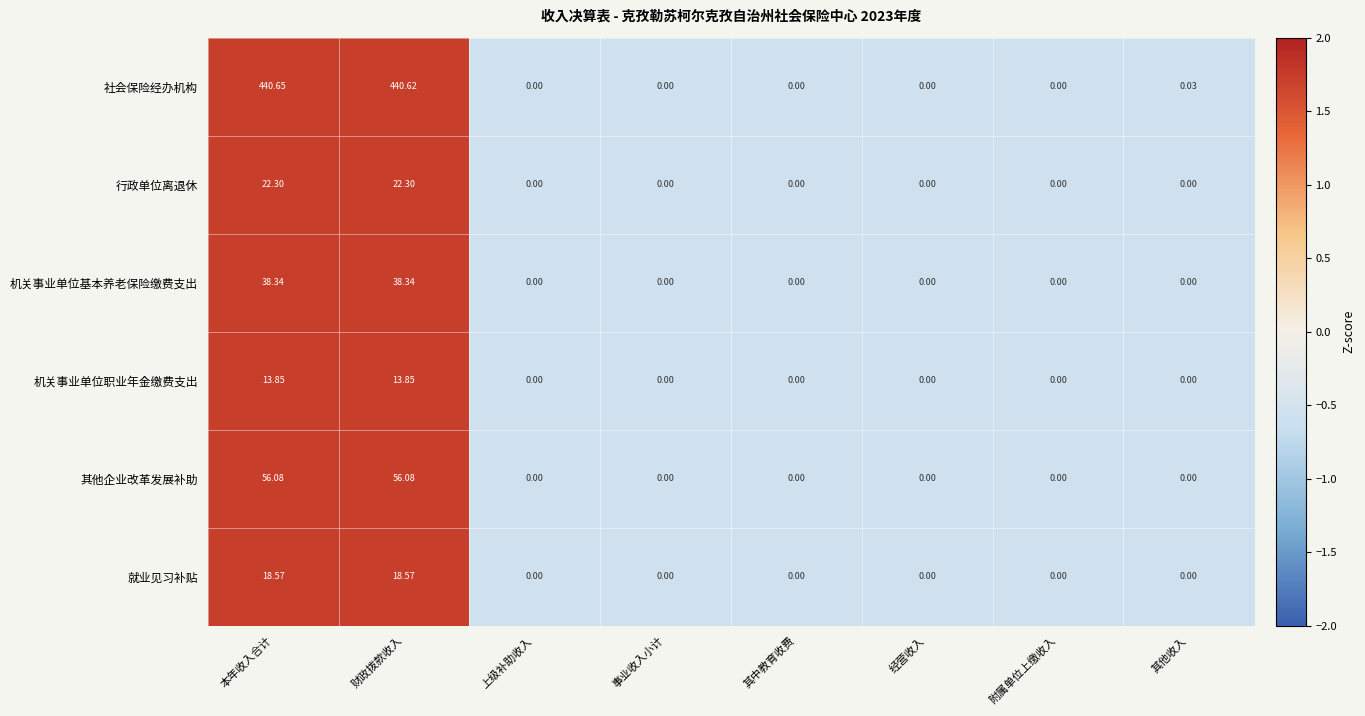

At which category does the chart reach its peak across all series?

本年收入合计